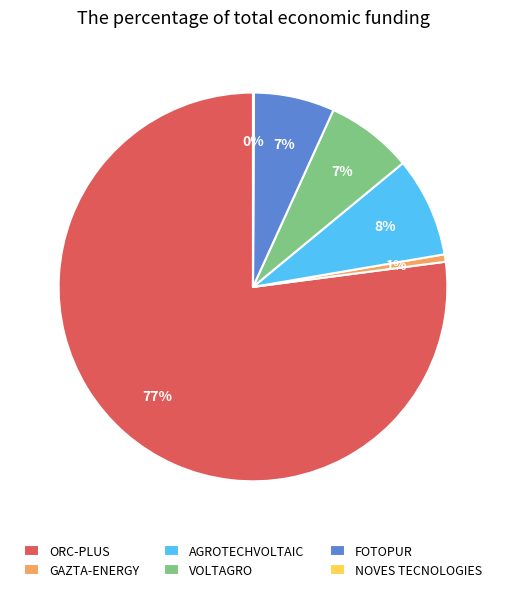

To the nearest percent, what is the average slice percentage?

17%